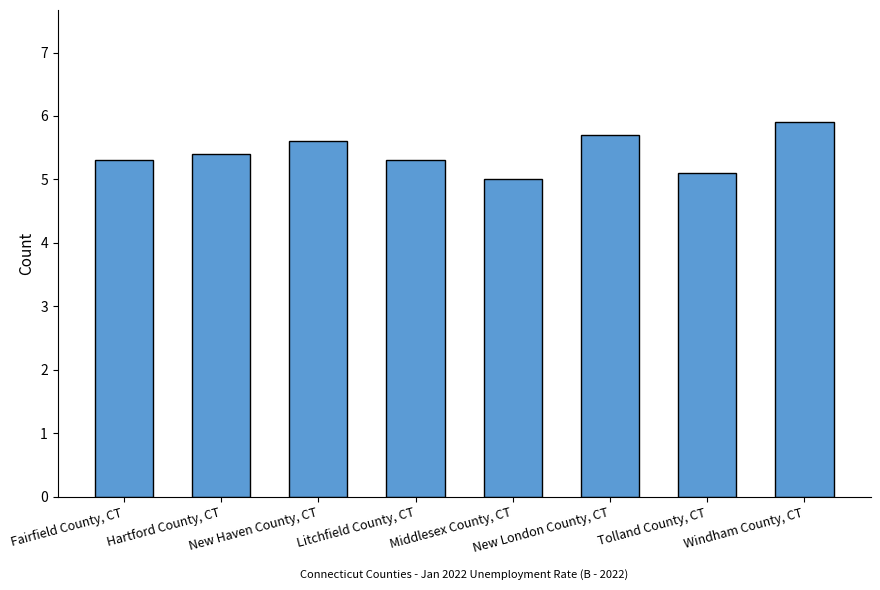

How many values exceed 5?

7